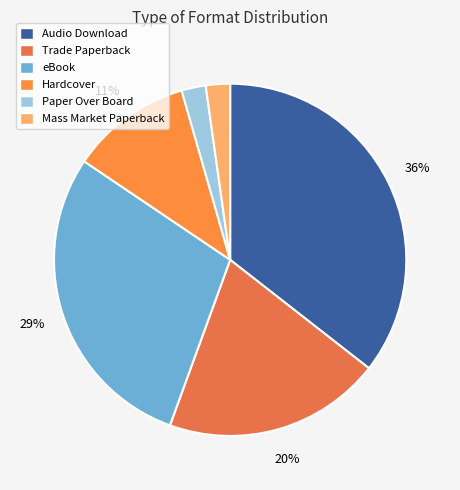

To the nearest percent, what is the combined percentage of Trade Paperback and Hardcover?

31%